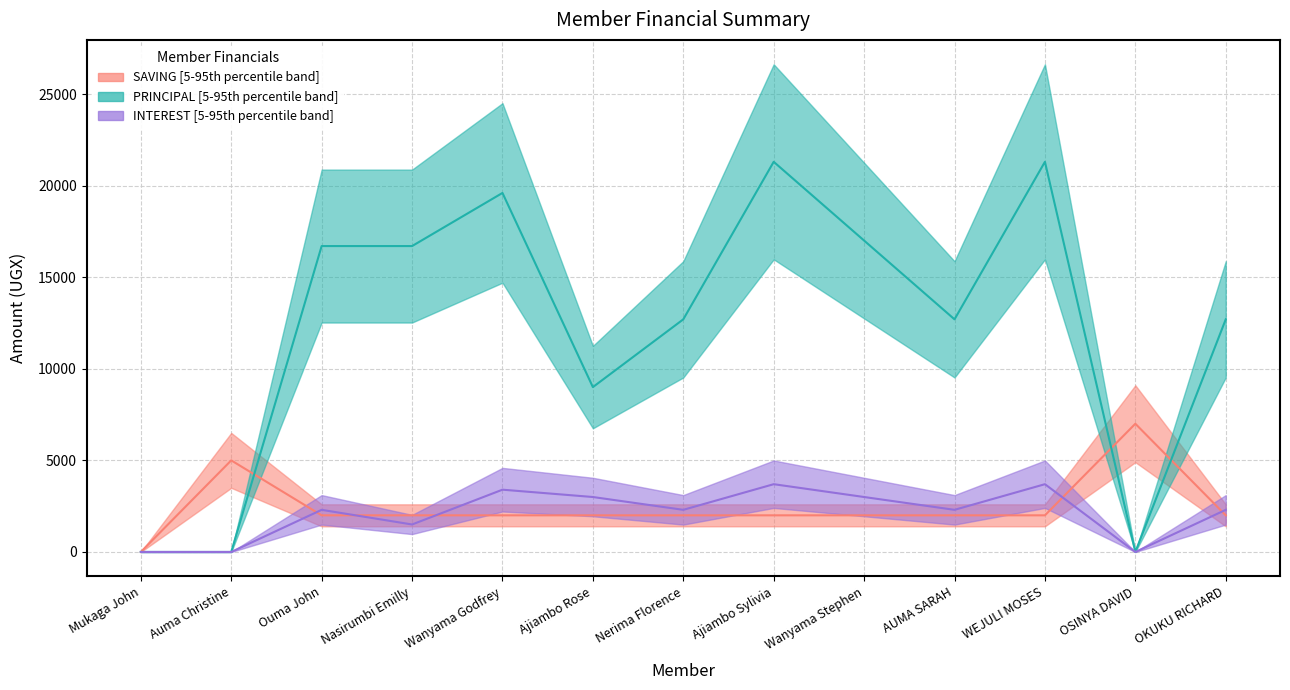

Is the value of SAVING at OSINYA DAVID greater than the value of INTEREST at Nasirumbi Emilly?

Yes